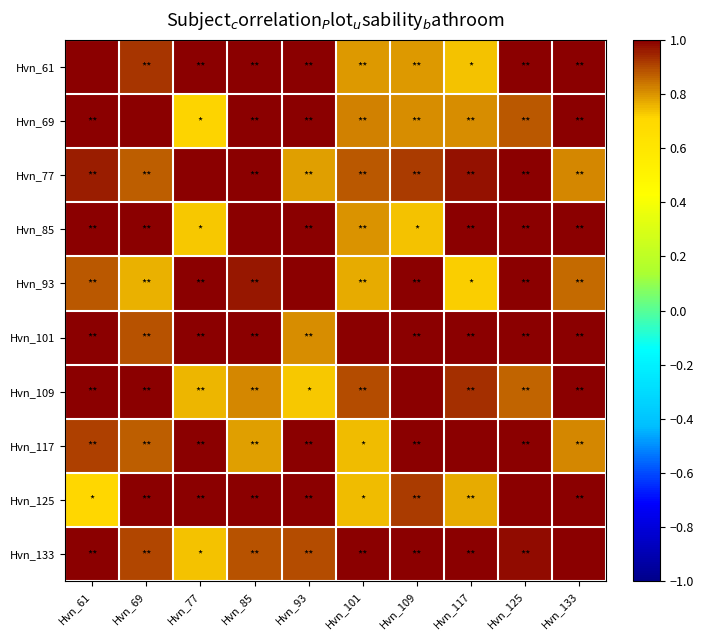

Rank the series by their maximum value, from lowest to highest.

Hvn_61, Hvn_69, Hvn_77, Hvn_85, Hvn_93, Hvn_101, Hvn_109, Hvn_117, Hvn_125, Hvn_133